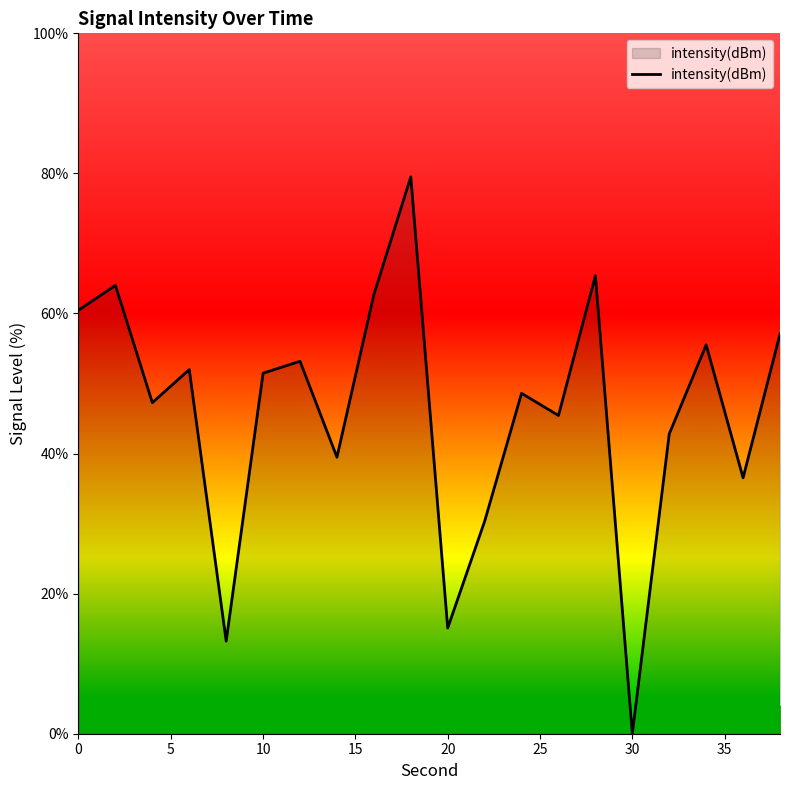

True or false: there are more than 0 points higher than both neighbors.

True